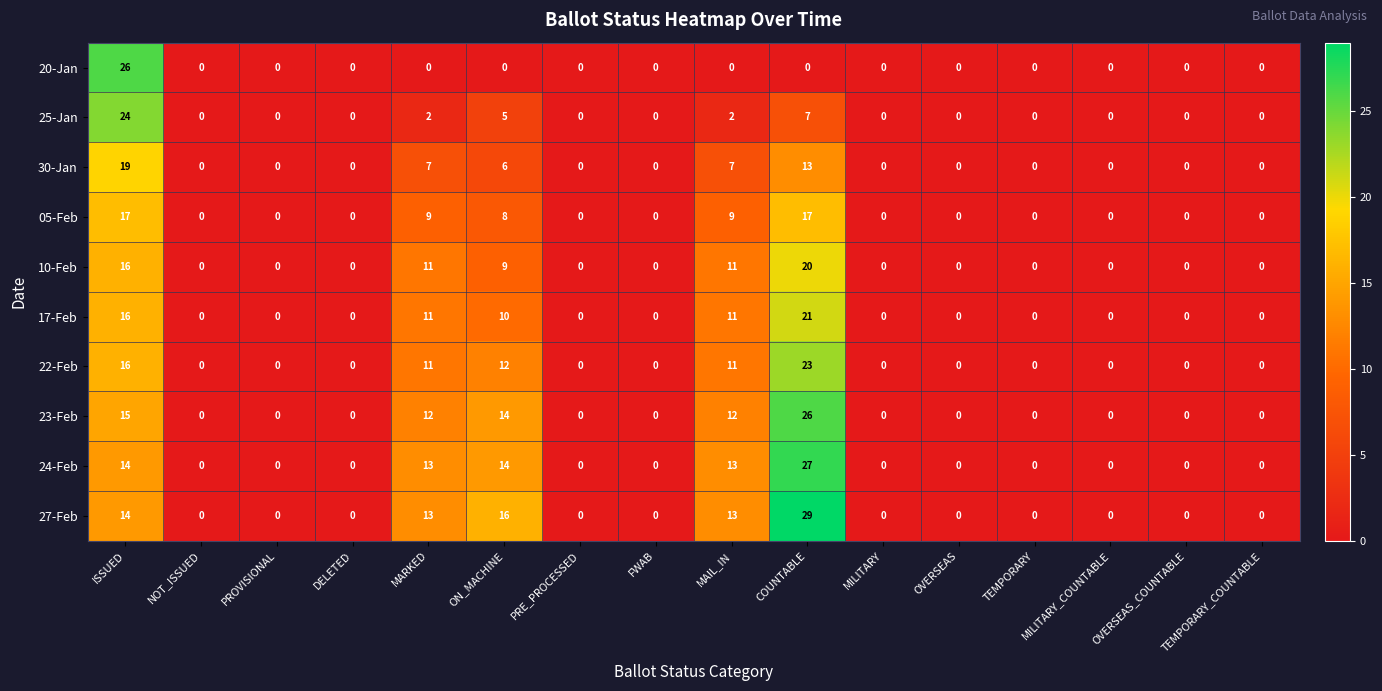

Which label corresponds to the largest value in the chart?

COUNTABLE